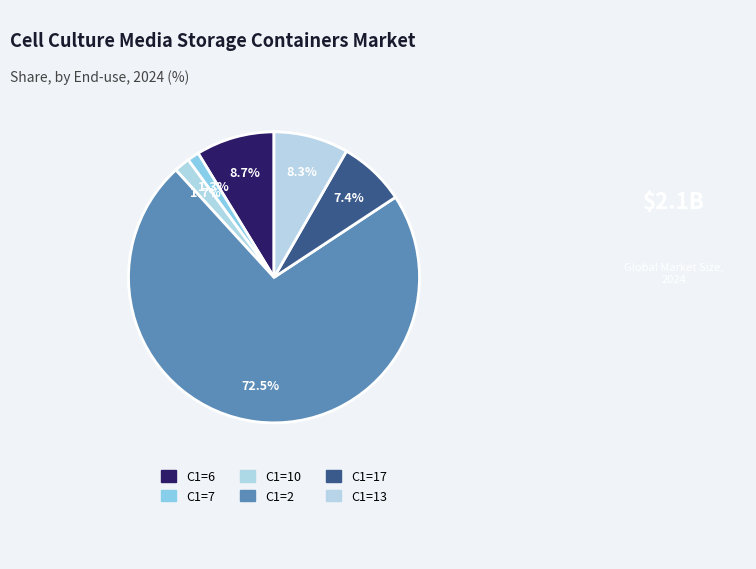

Count the number of slices in the pie.

6